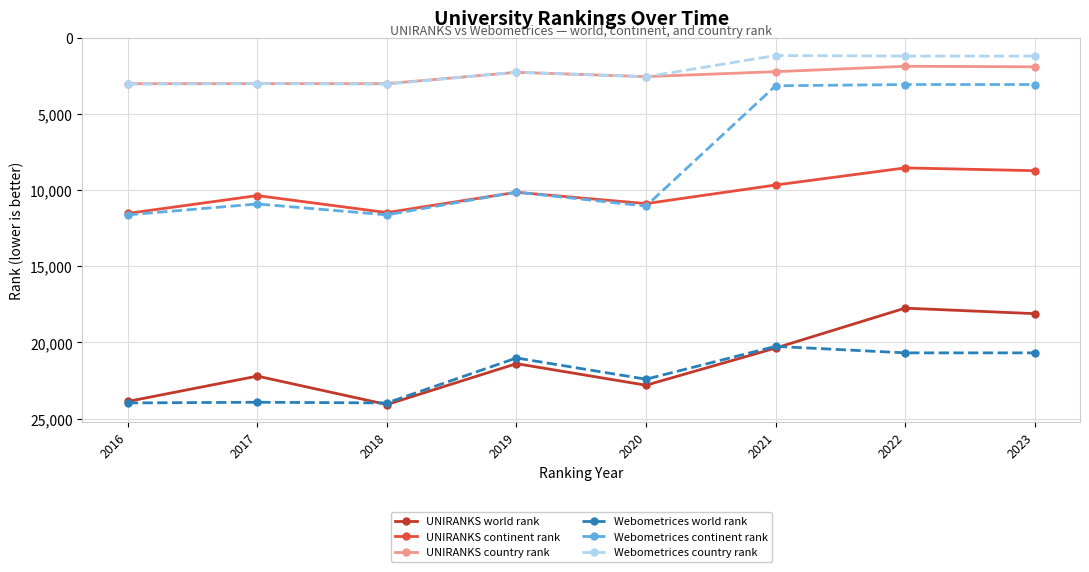

What is the total value across all series at 2018?

77138